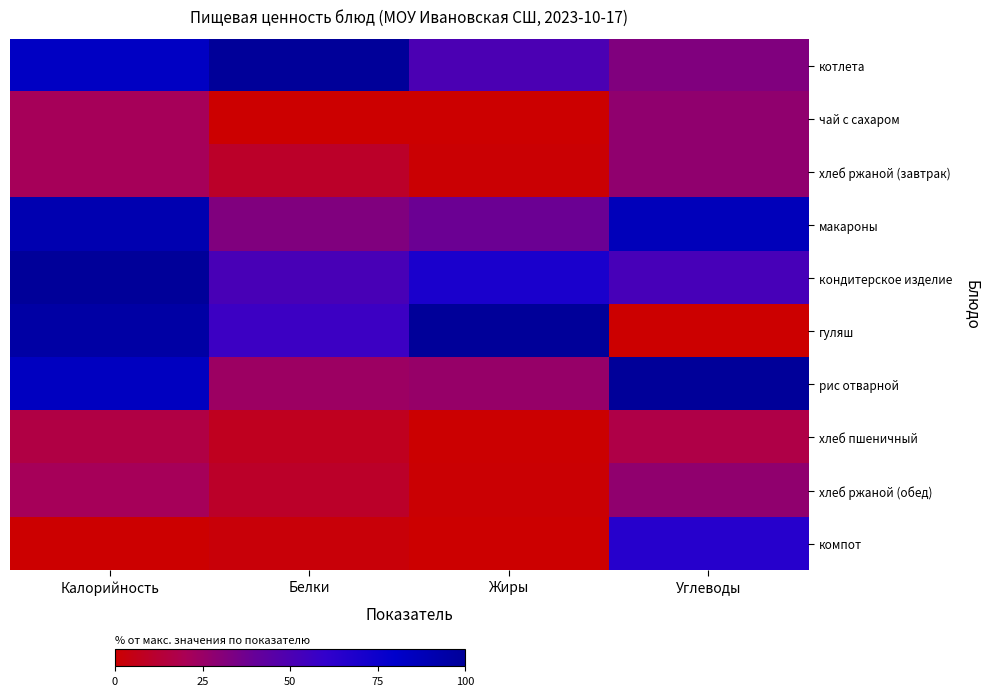

Reading left to right, list all the values displayed in this chart.

котлета: Калорийность=0.8	Белки=1.0	Жиры=0.5	Углеводы=0.3
чай с сахаром: Калорийность=0.2	Белки=0.0	Жиры=0.0	Углеводы=0.3
хлеб ржаной (завтрак): Калорийность=0.2	Белки=0.1	Жиры=0.0	Углеводы=0.3
макароны: Калорийность=0.9	Белки=0.3	Жиры=0.4	Углеводы=0.9
кондитерское изделие: Калорийность=1.0	Белки=0.5	Жиры=0.7	Углеводы=0.5
гуляш: Калорийность=1.0	Белки=0.6	Жиры=1.0	Углеводы=0.0
рис отварной: Калорийность=0.8	Белки=0.2	Жиры=0.3	Углеводы=1.0
хлеб пшеничный: Калорийность=0.2	Белки=0.1	Жиры=0.0	Углеводы=0.2
хлеб ржаной (обед): Калорийность=0.2	Белки=0.1	Жиры=0.0	Углеводы=0.3
компот: Калорийность=0.0	Белки=0.0	Жиры=0.0	Углеводы=0.7